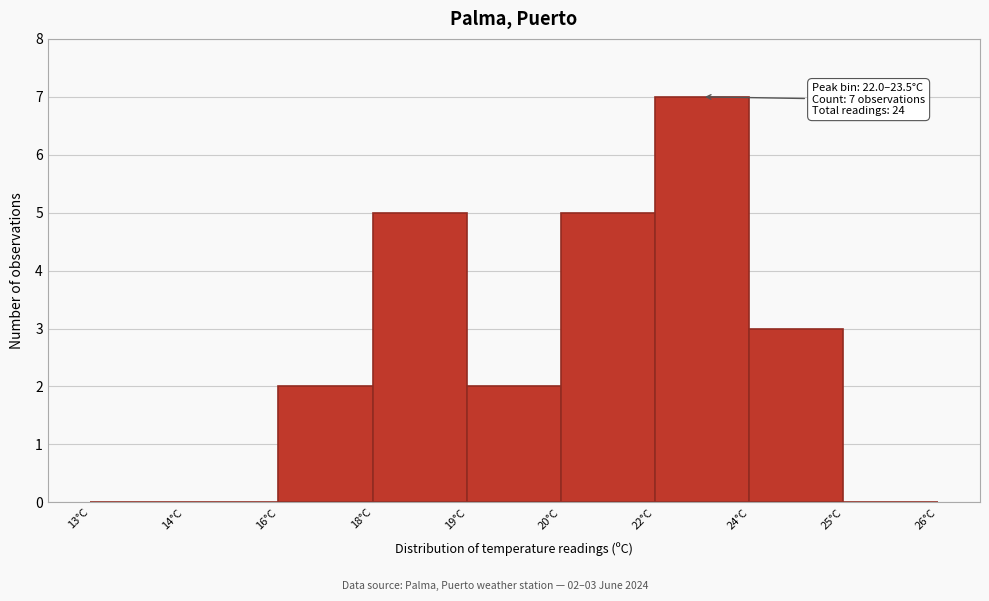

Reading left to right, transcribe all the data shown in this chart.

13°C=0	14°C=0	16°C=2	18°C=5	19°C=2	20°C=5	22°C=7	24°C=3	25°C=0